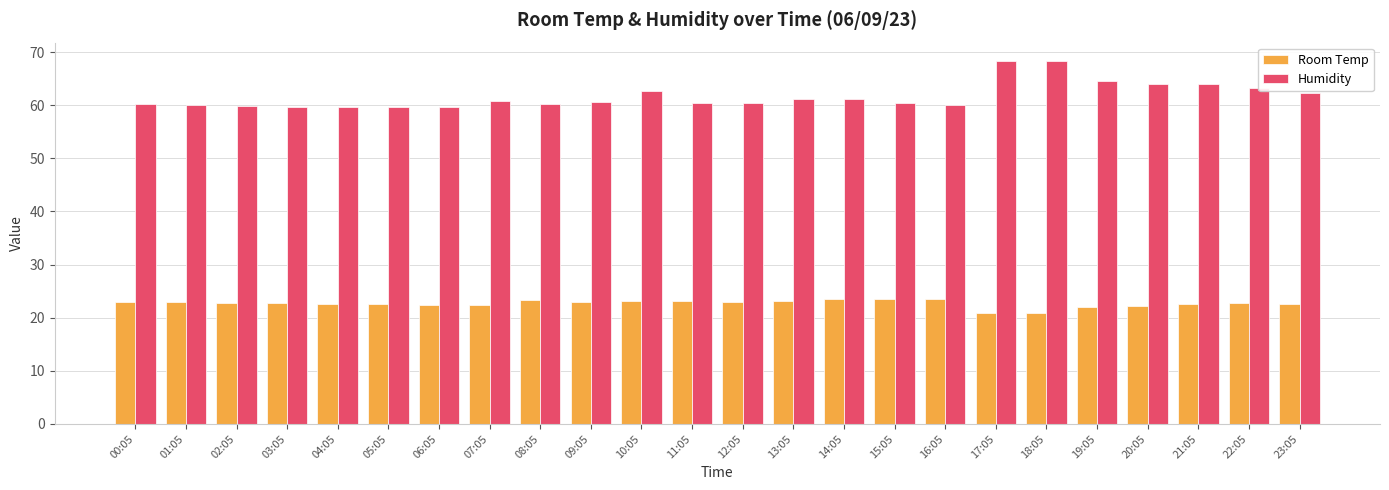

Rank the series at 10:05 from lowest to highest value.

Room Temp, Humidity